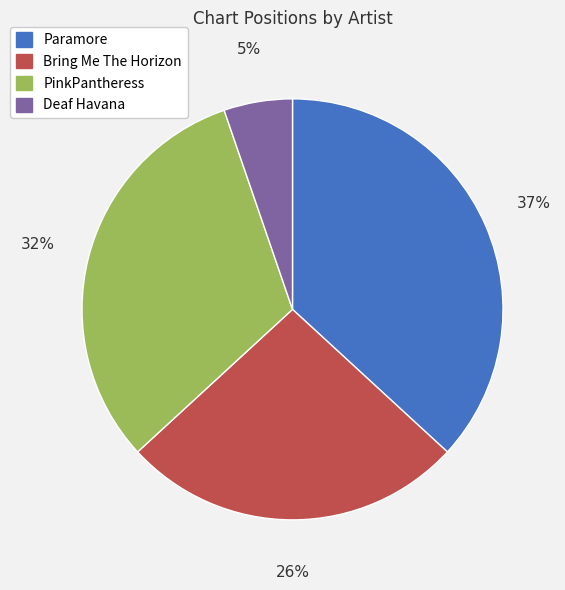

Between Paramore and Bring Me The Horizon, which is larger?

Paramore